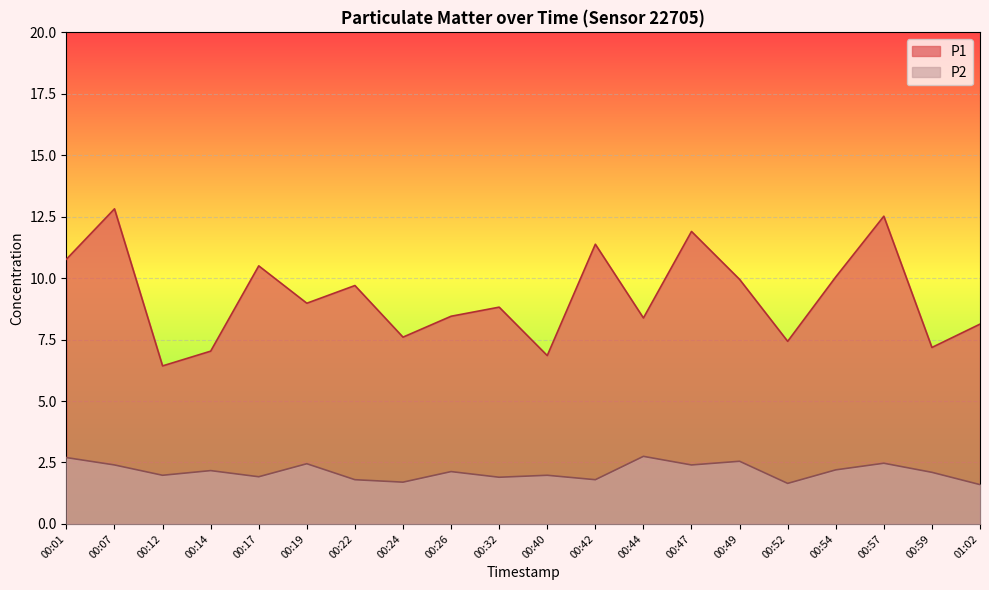

What is the average value of the P2 series?

2.1